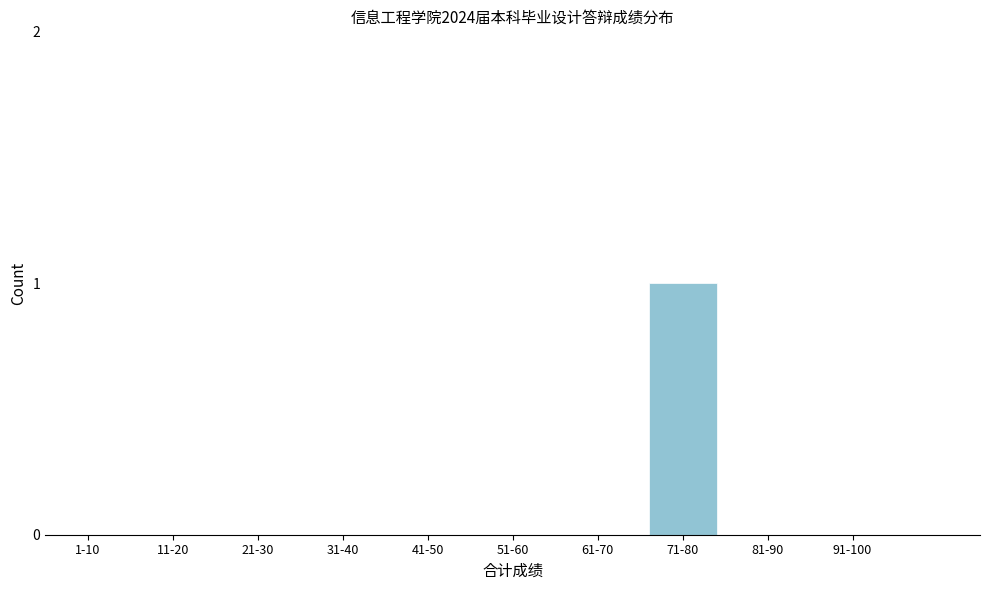

Reading left to right, list all the values displayed in this chart.

1-10=0	11-20=0	21-30=0	31-40=0	41-50=0	51-60=0	61-70=0	71-80=1	81-90=0	91-100=0